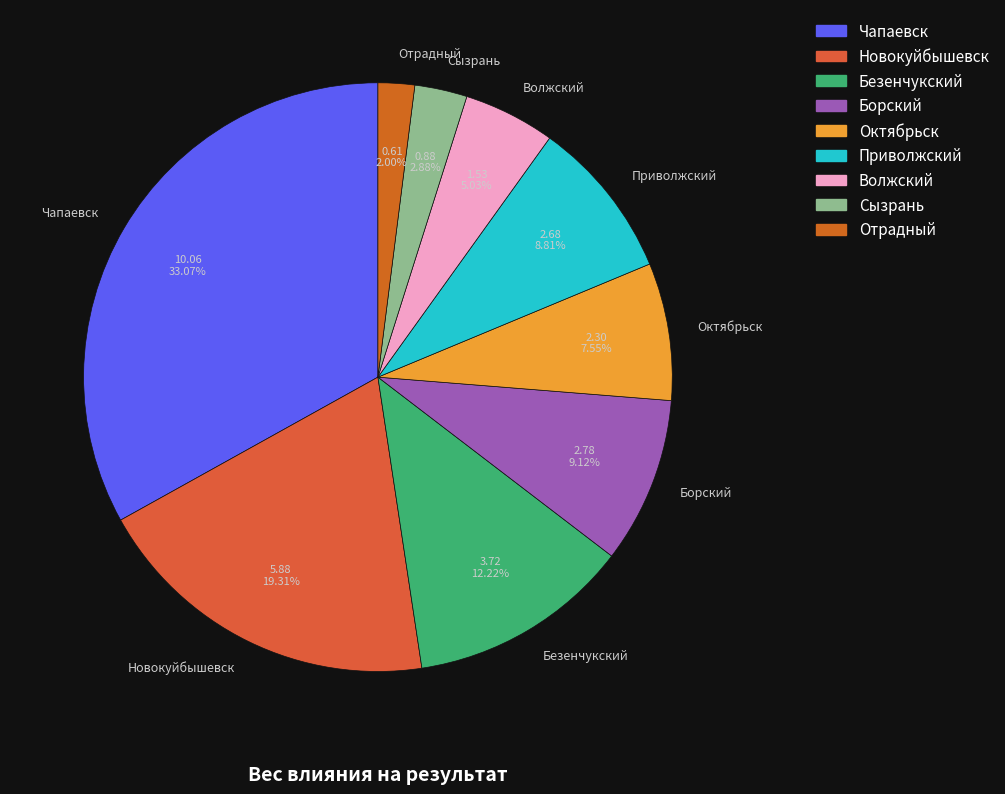

What percentage is the Новокуйбышевск slice, to the nearest percent?

19%